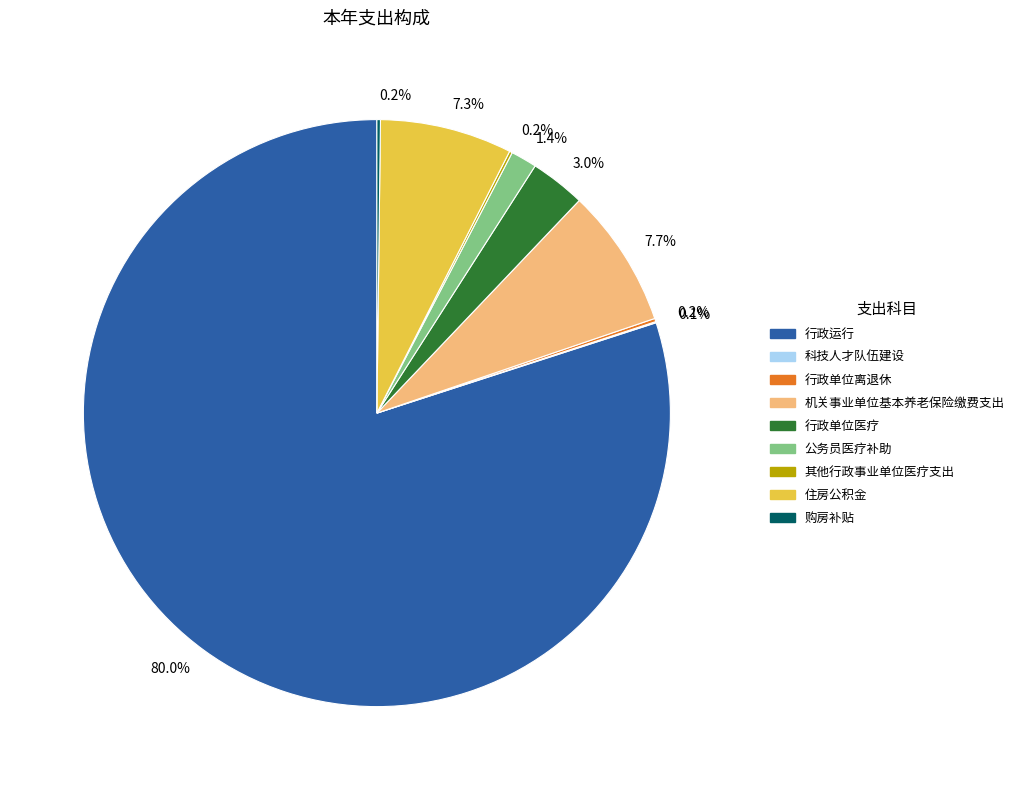

Is there any slice that represents more than half of the pie?

Yes